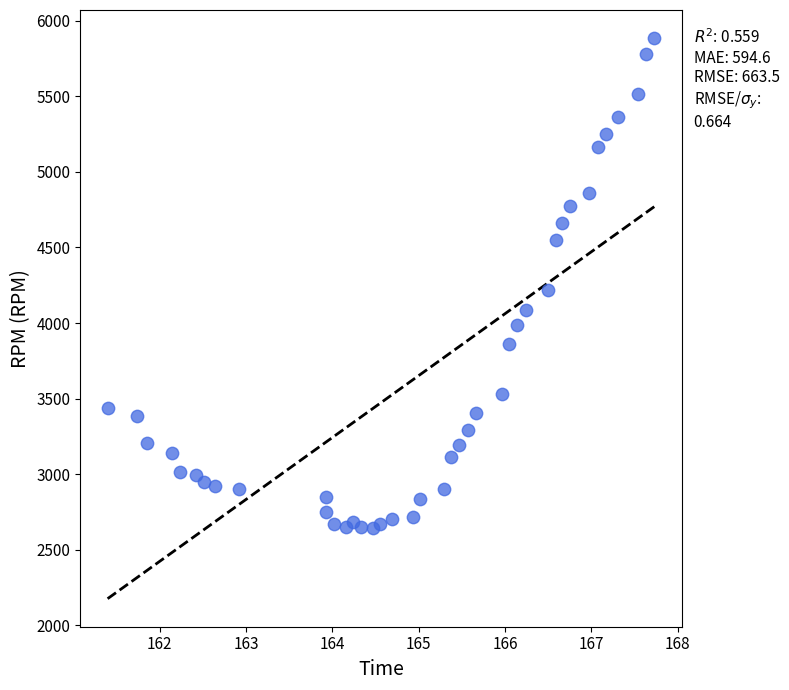

What is the range of Y values (max minus min)?

3239